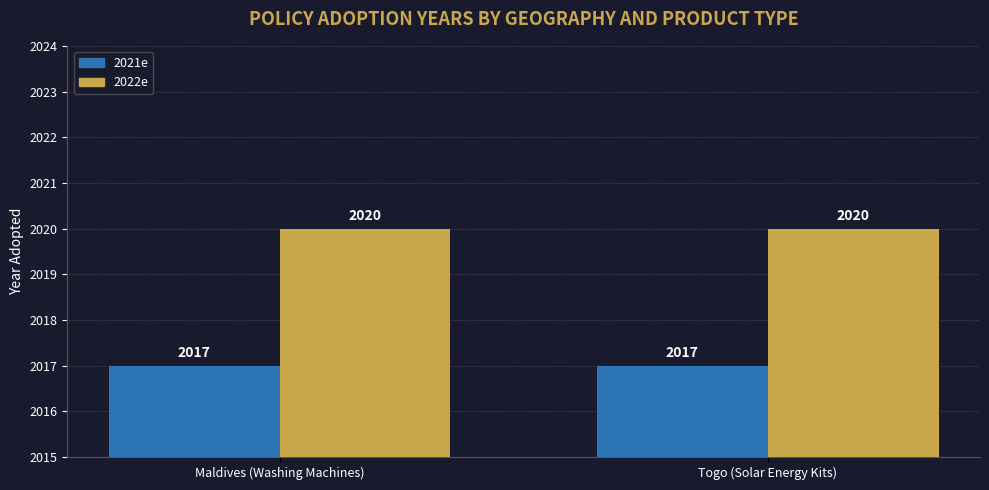

Read the 2022e value at Maldives (Washing Machines).

2020